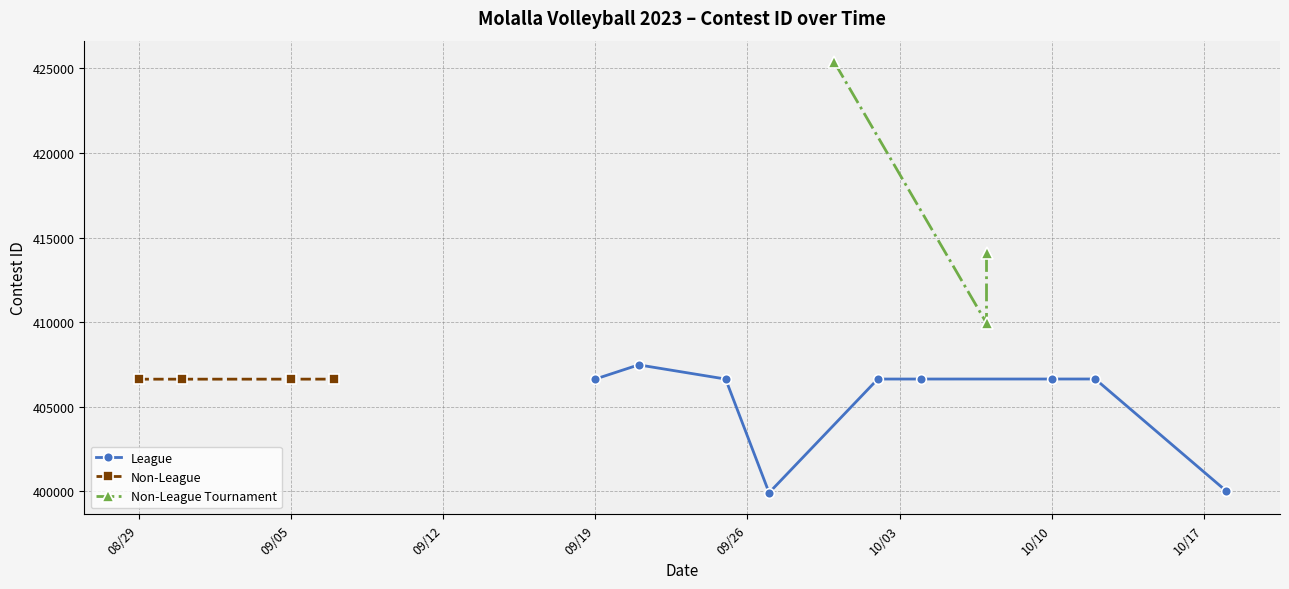

List the labels in order of value, smallest first.

9/27/23, 10/18/23, 8/29/23, 8/31/23, 9/5/23, 9/7/23, 9/19/23, 9/25/23, 10/2/23, 10/4/23, 10/10/23, 10/12/23, 9/21/23, 10/7/23, 10/7/23, 9/30/23